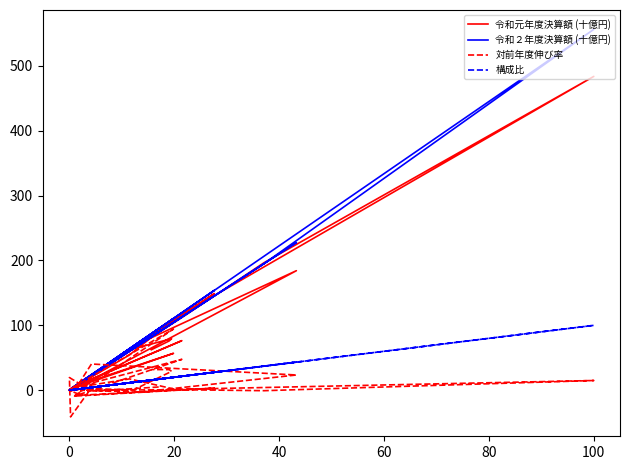

What is the value of the 対前年度伸び率 point at the 29th from the left?

2.8